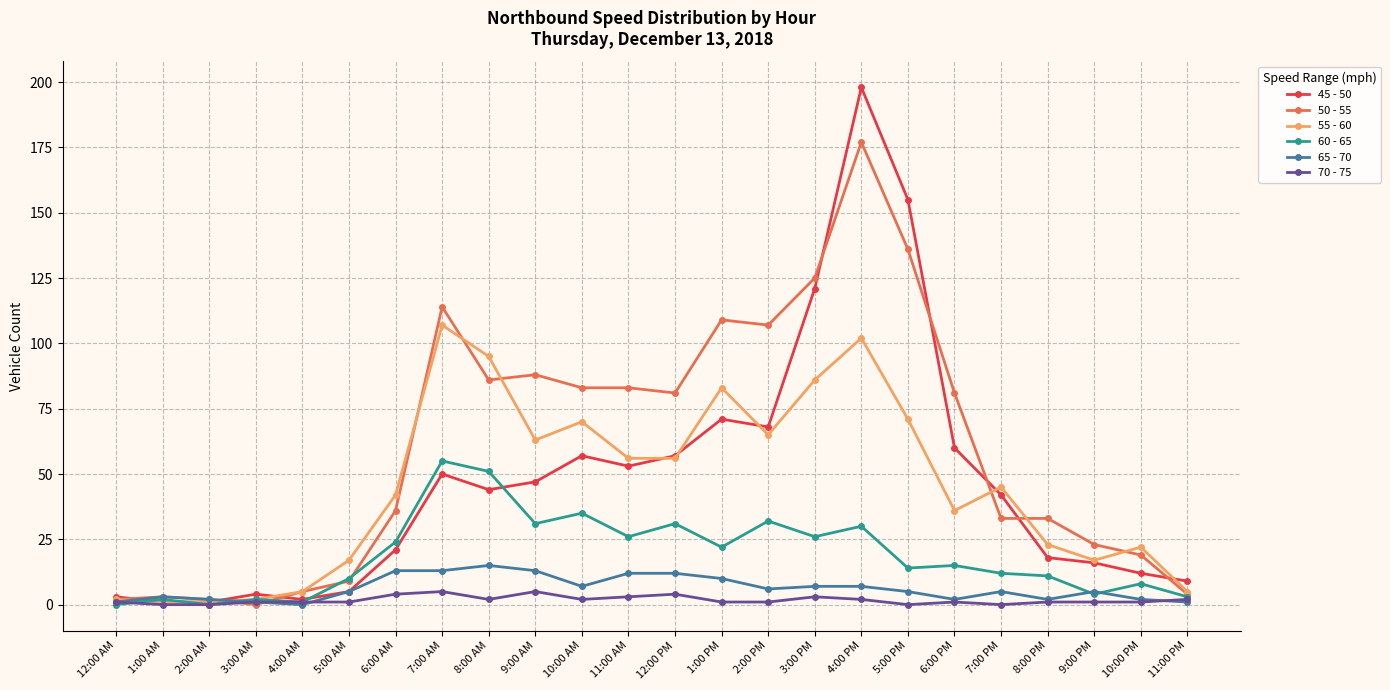

What is the total value across all series at 3:00 AM?

10